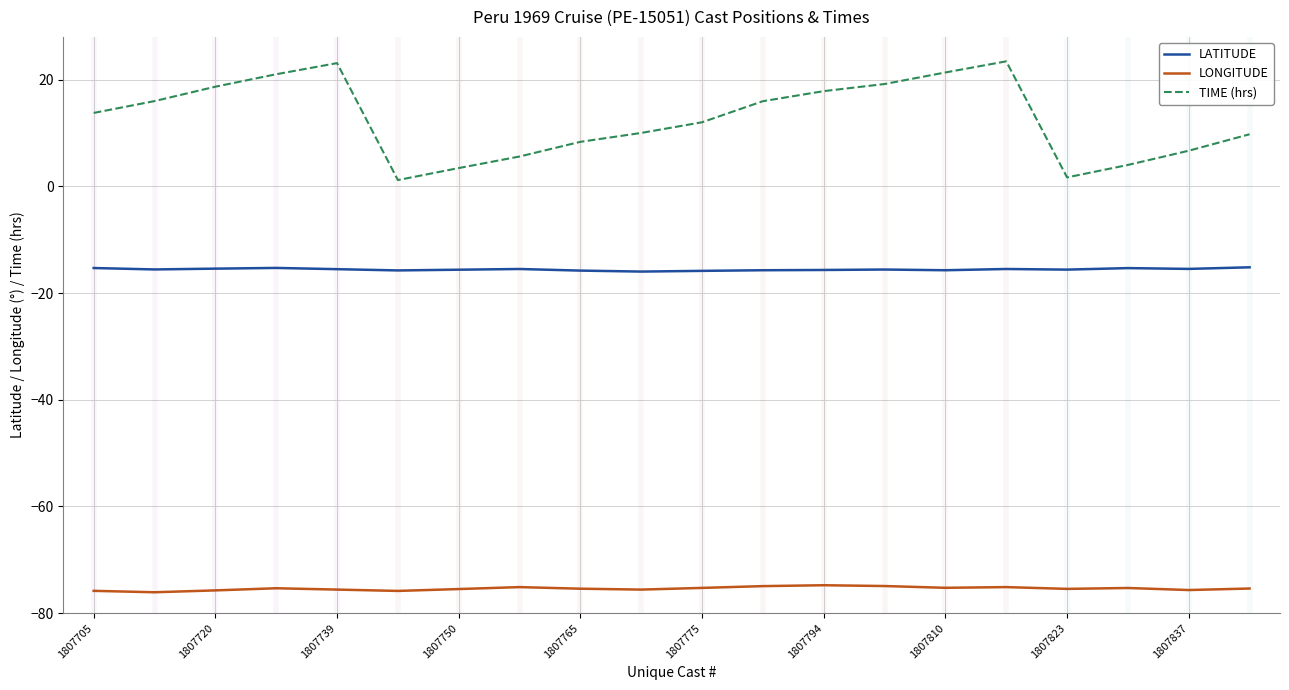

Which series has the largest total across all categories?

TIME (hrs)